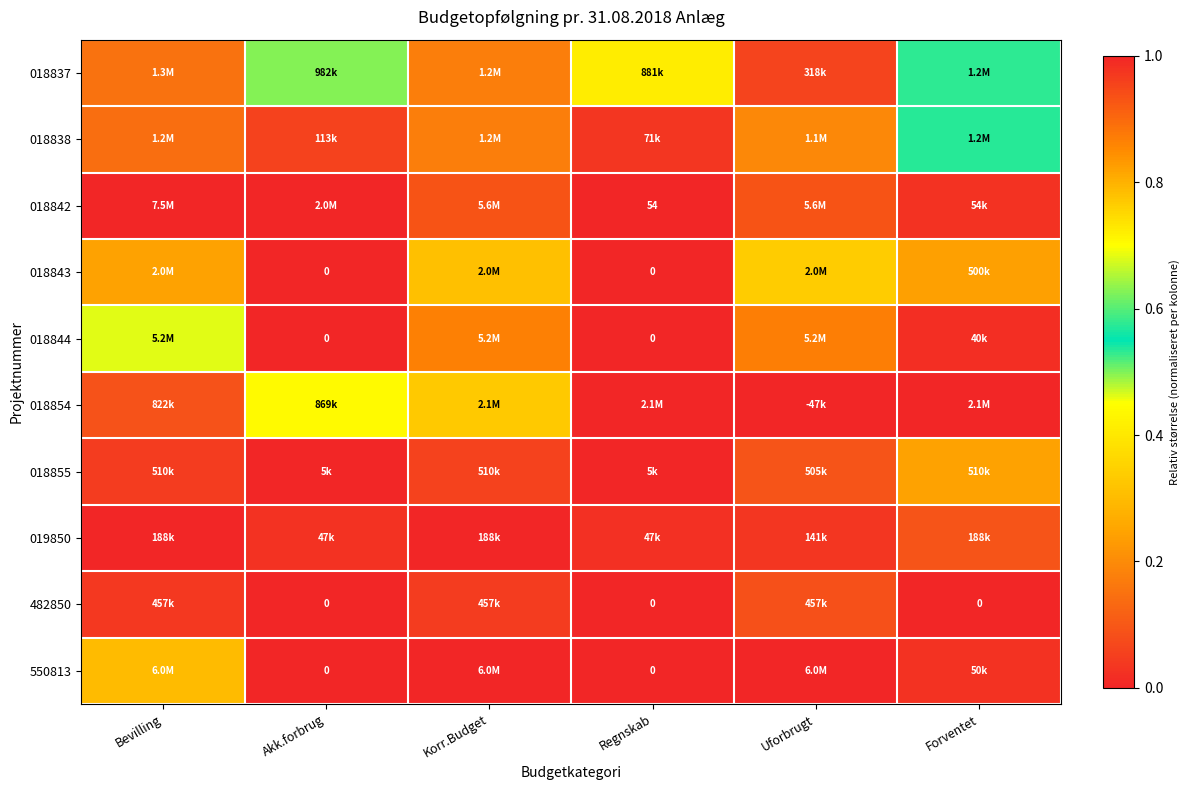

Is it true that 018837 equals 0.2 at Bevilling?

True